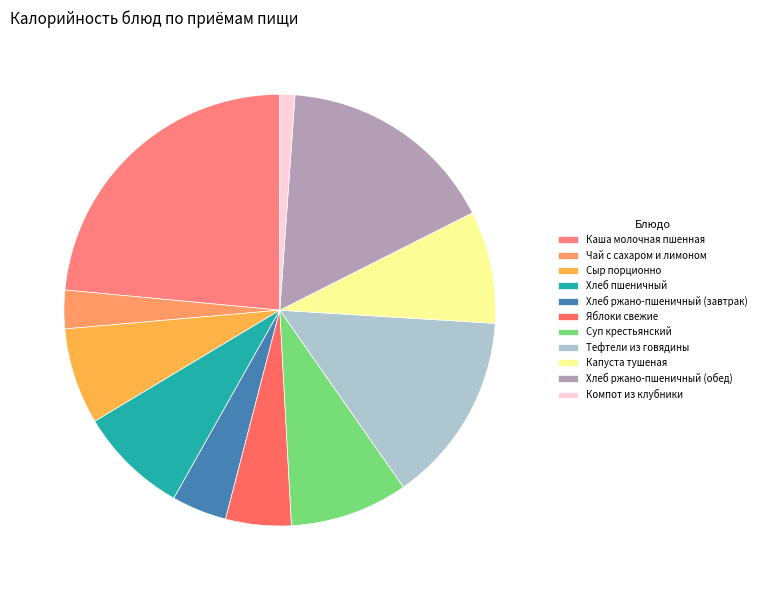

Does any single category account for the majority?

No